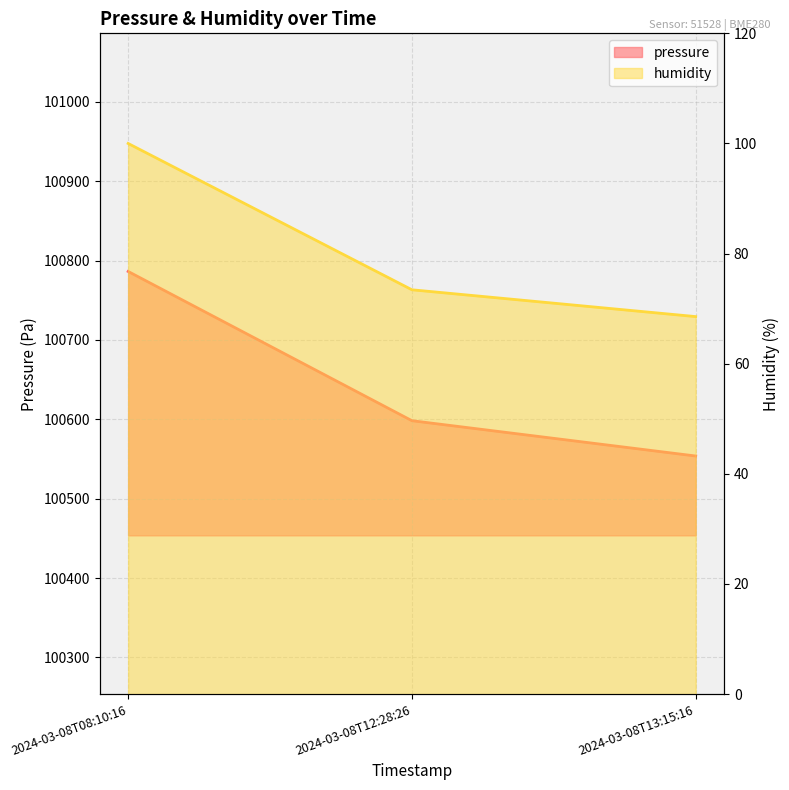

Is it true that pressure equals 37850.3 at 2024-03-08T12:28:26?

False